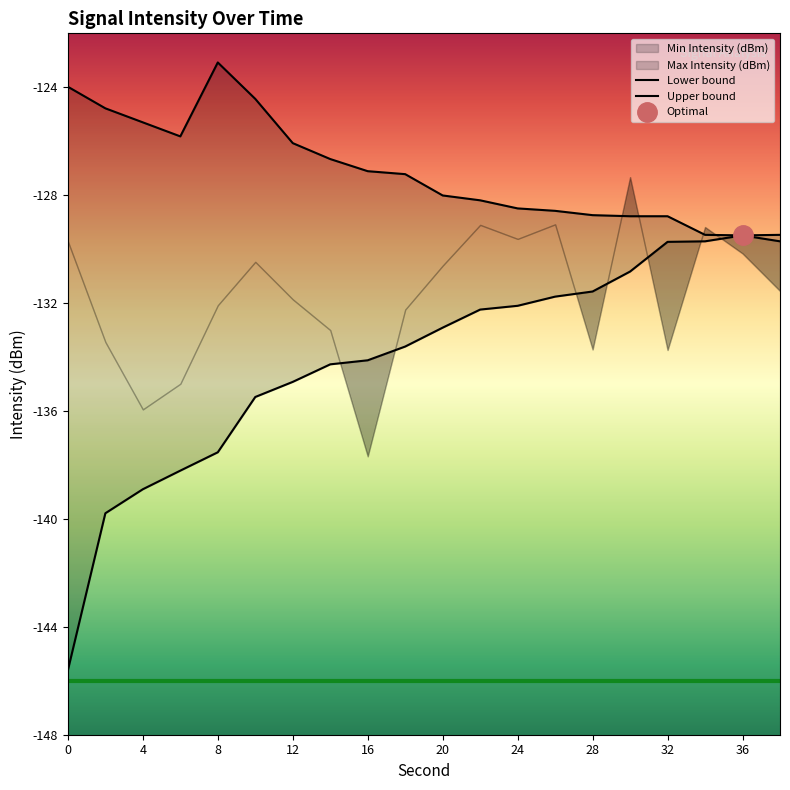

Where is the first local maximum for Max Intensity (dBm)?

8